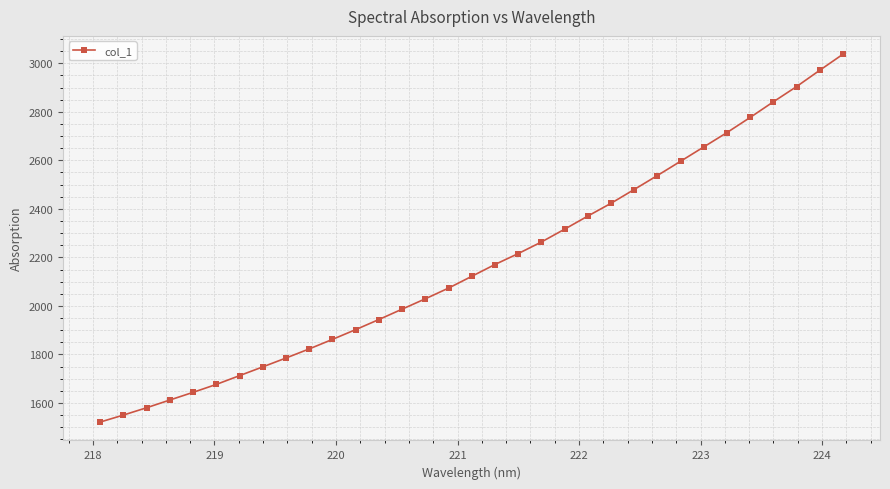

What is the difference between the second highest and second lowest values?

1421.3